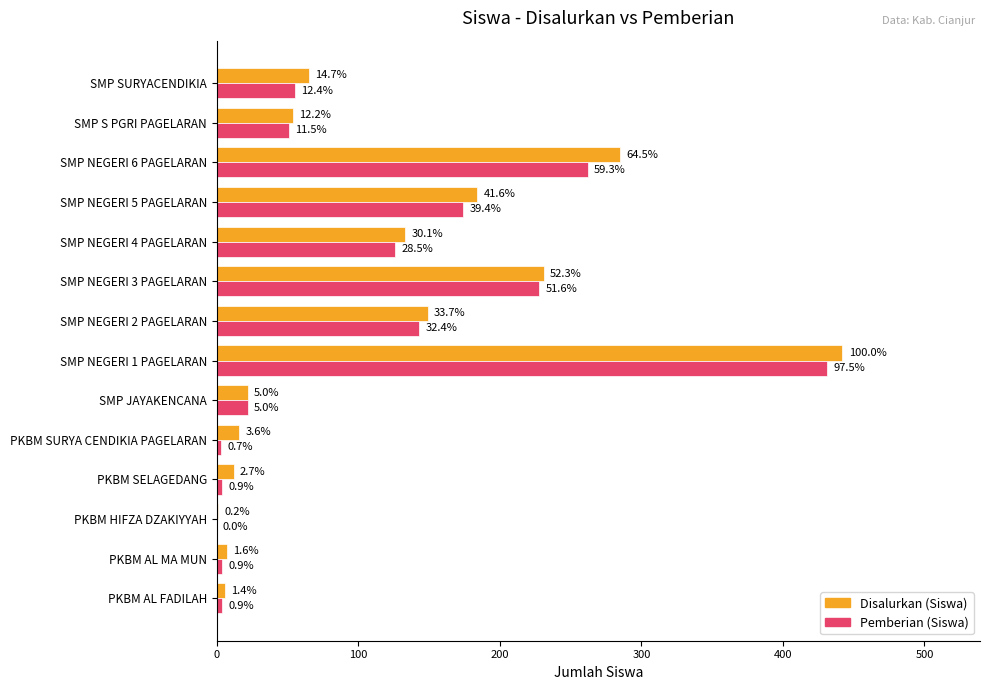

Reading left to right, what are all the values shown in this chart?

Disalurkan (Siswa): 6	7	1	12	16	22	442	149	231	133	184	285	54	65
Pemberian (Siswa): 4	4	0	4	3	22	431	143	228	126	174	262	51	55